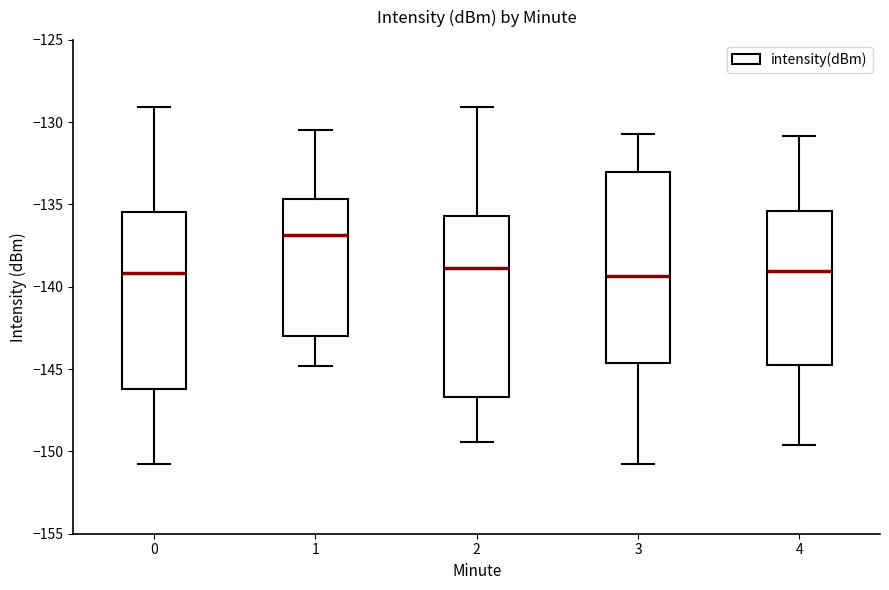

Where does the upper whisker of the box at x = 4 end on the y-axis? The values are not printed on the chart, so give them approximately, as read against the axis.

-131.0